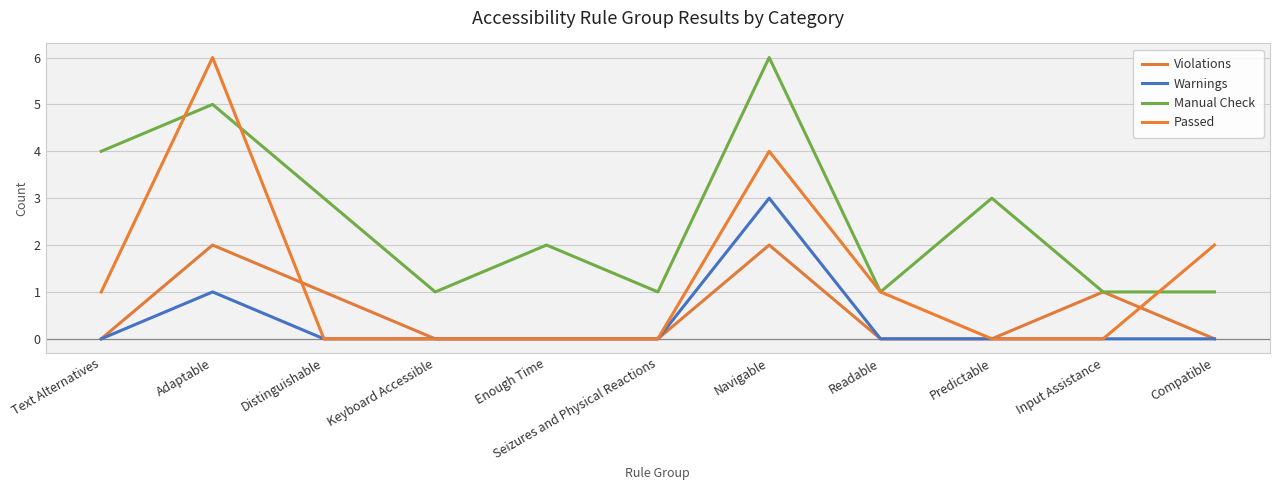

How many lines are shown in the chart?

4